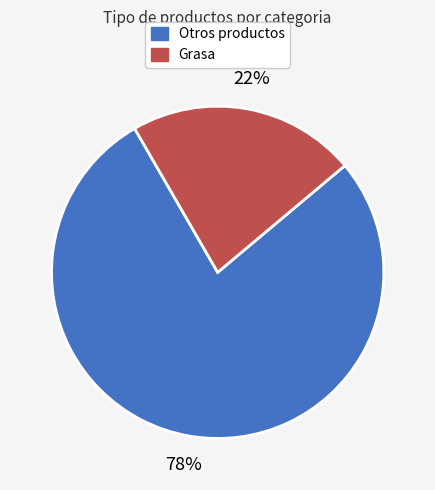

Count the number of slices in the pie.

2